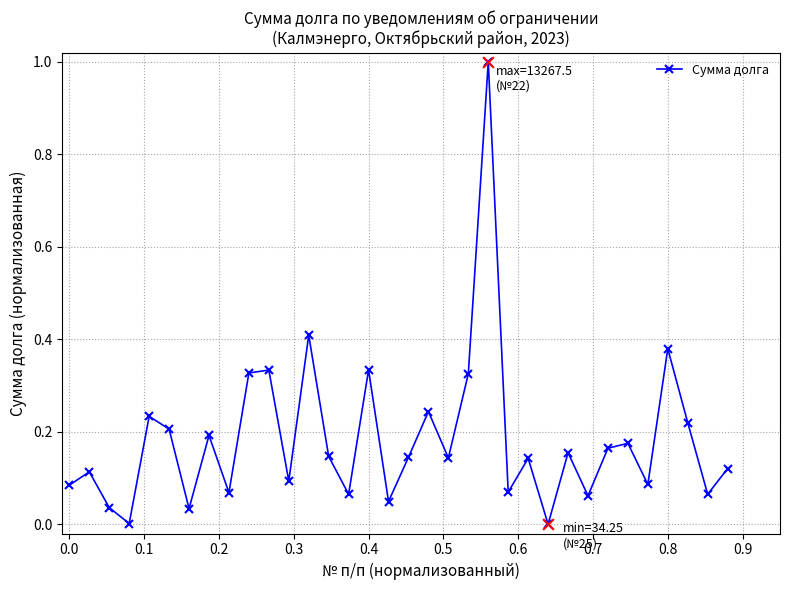

How many interior local peaks (higher than both neighbors) does the data have?

12